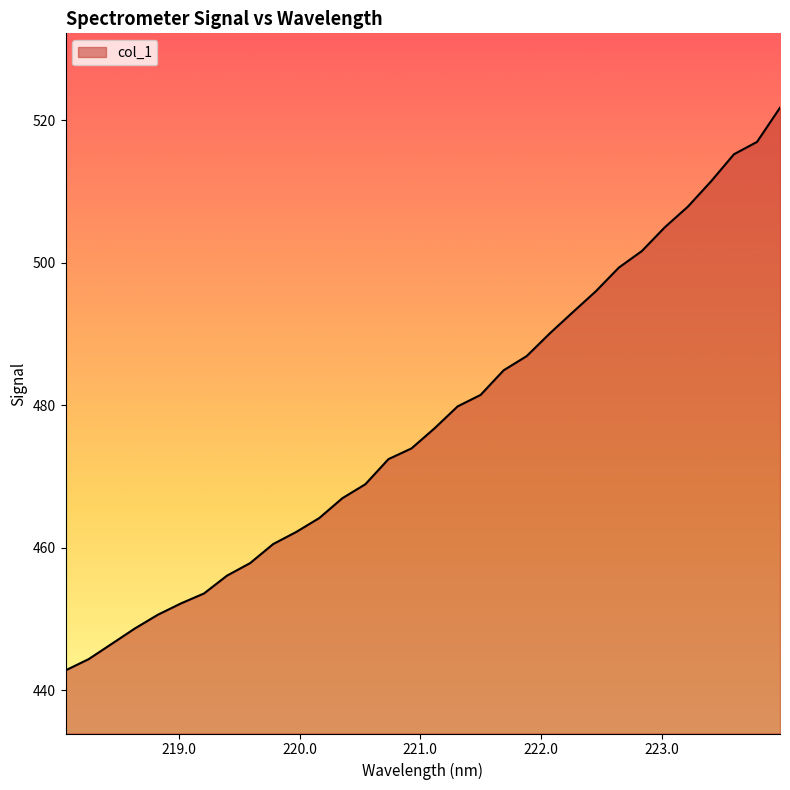

What is the difference between the maximum and minimum values?

78.9